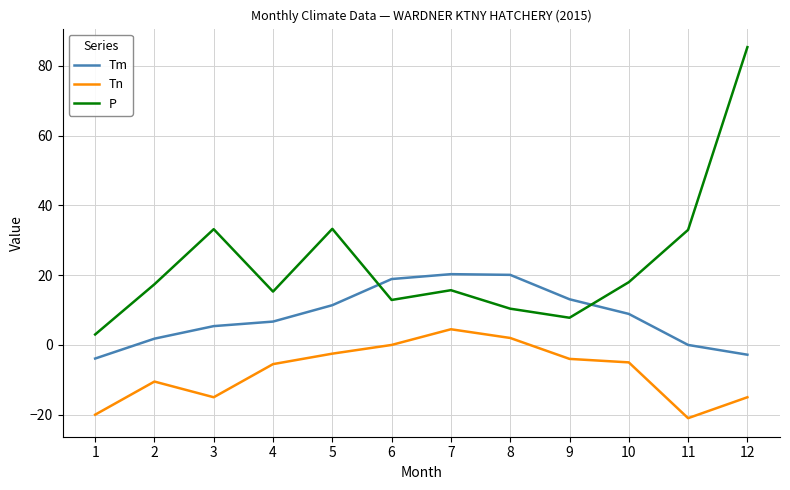

At which label does Tm first exceed 8?

5